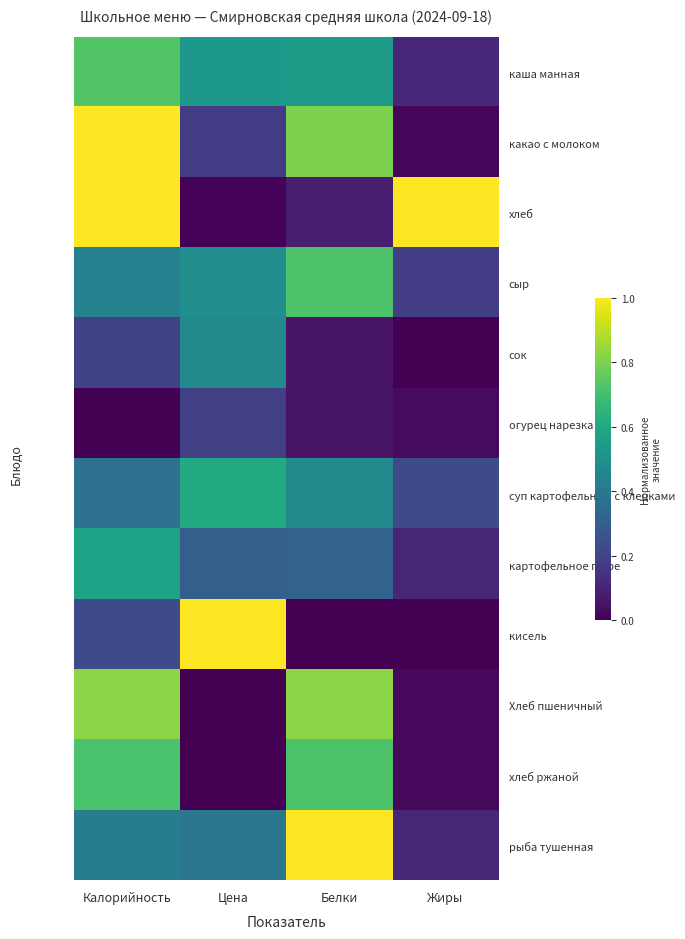

What is the total value across all series at Жиры?

1.8